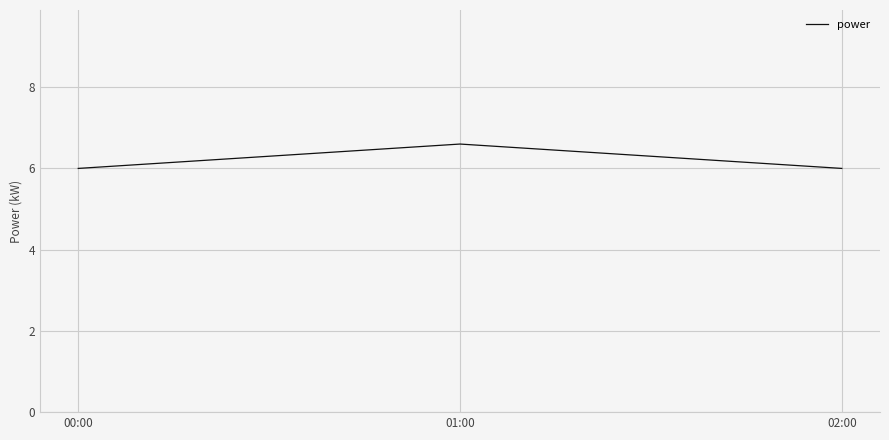

True or false: the data shows 3.3 at 00:00.

False